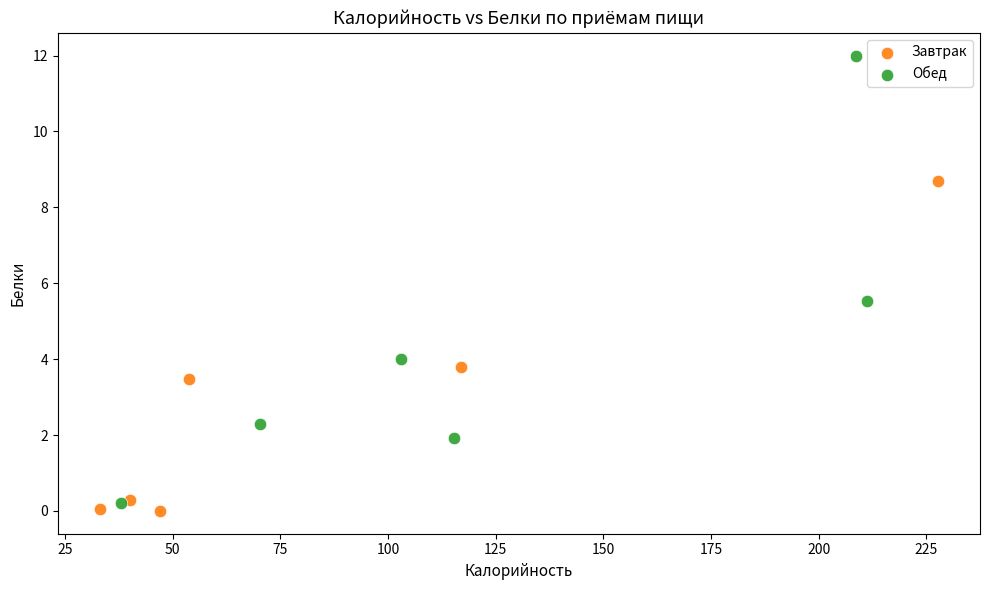

Which series contains the highest Y value?

Обед